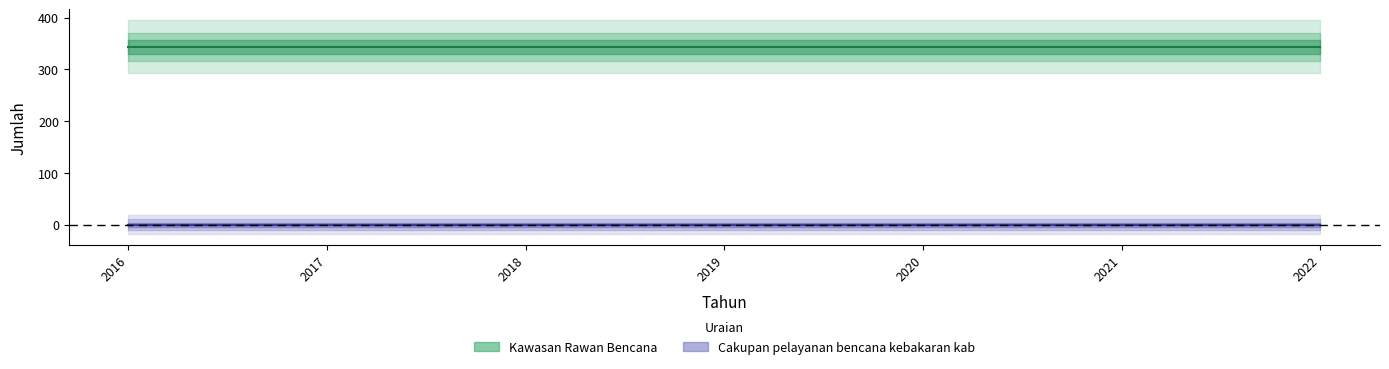

Rank the categories by Kawasan Rawan Bencana value from highest to lowest.

2016, 2017, 2018, 2019, 2020, 2021, 2022